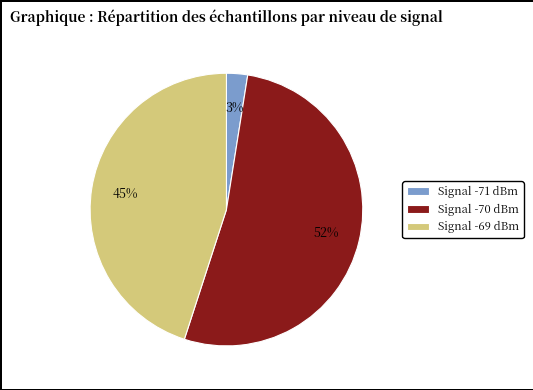

Do Signal -69 dBm and Signal -71 dBm together represent more than half of the pie?

No